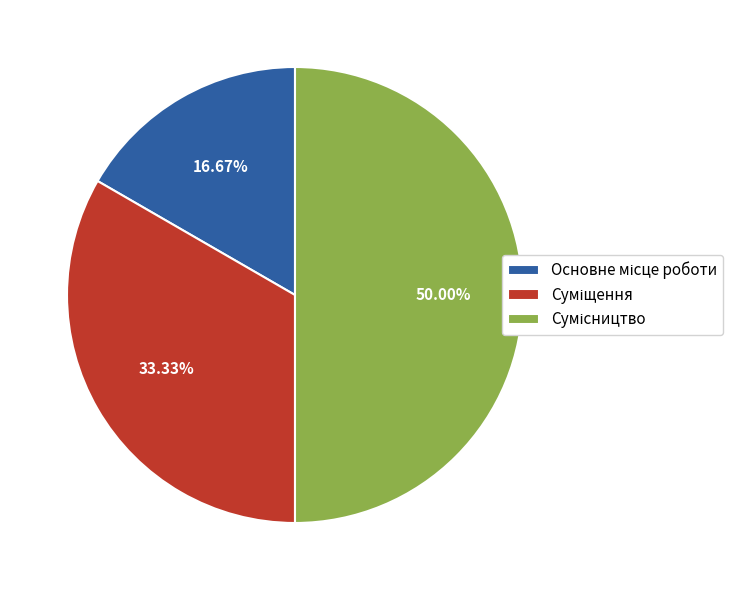

What is the change in value from Основне місце роботи to Суміщення?

+1